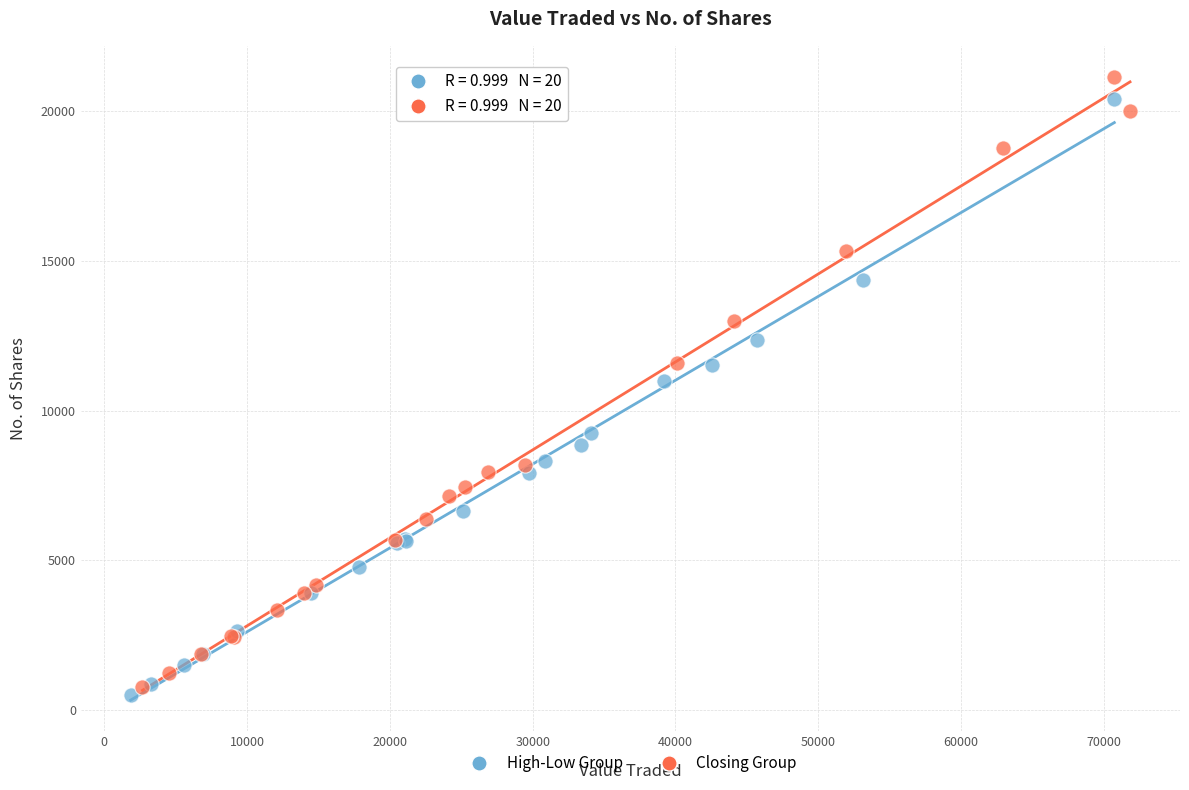

Which series reaches the minimum Y coordinate?

High-Low Group